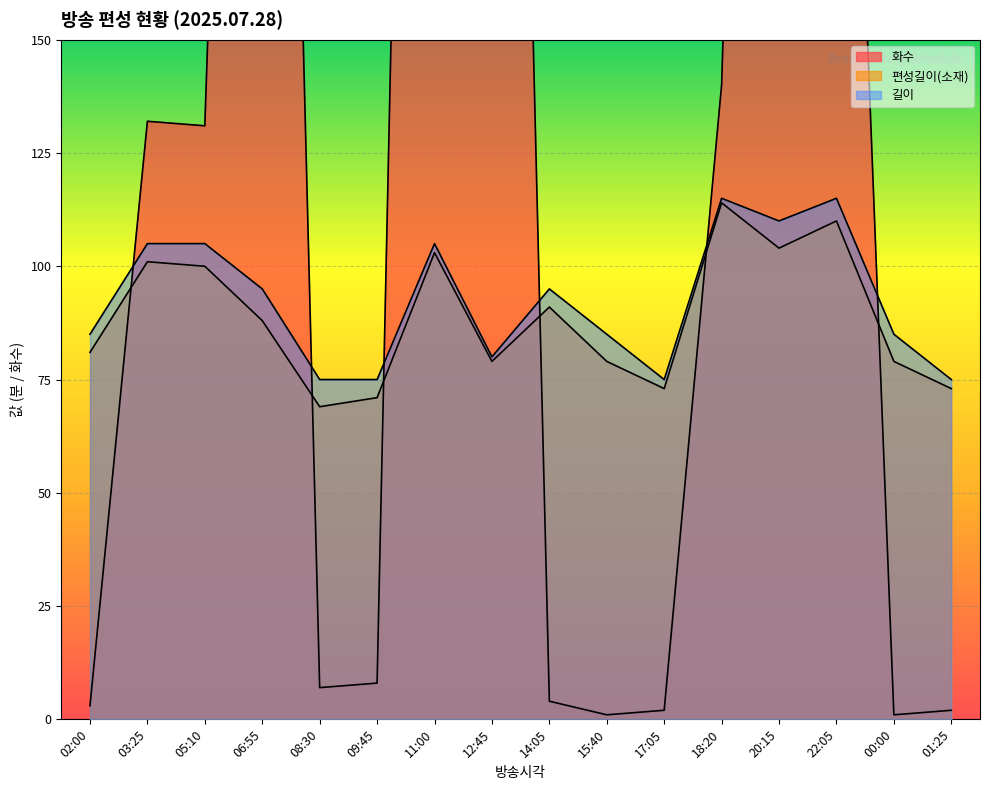

Is it true that 화수 equals 7 at 08:30?

True